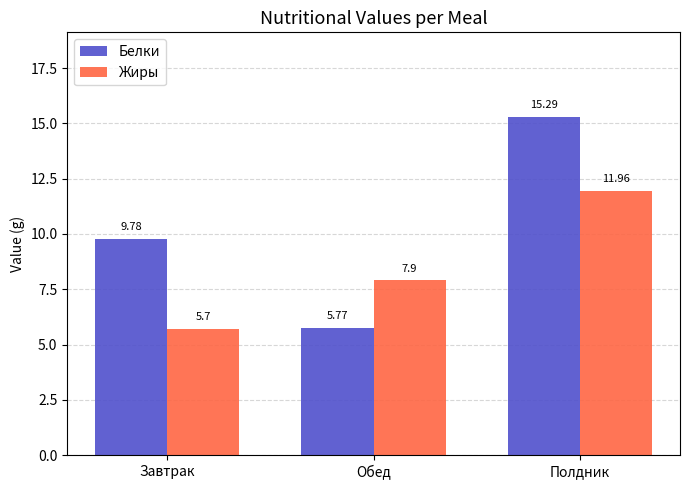

What is the label of the 1st bar from the left?

Завтрак